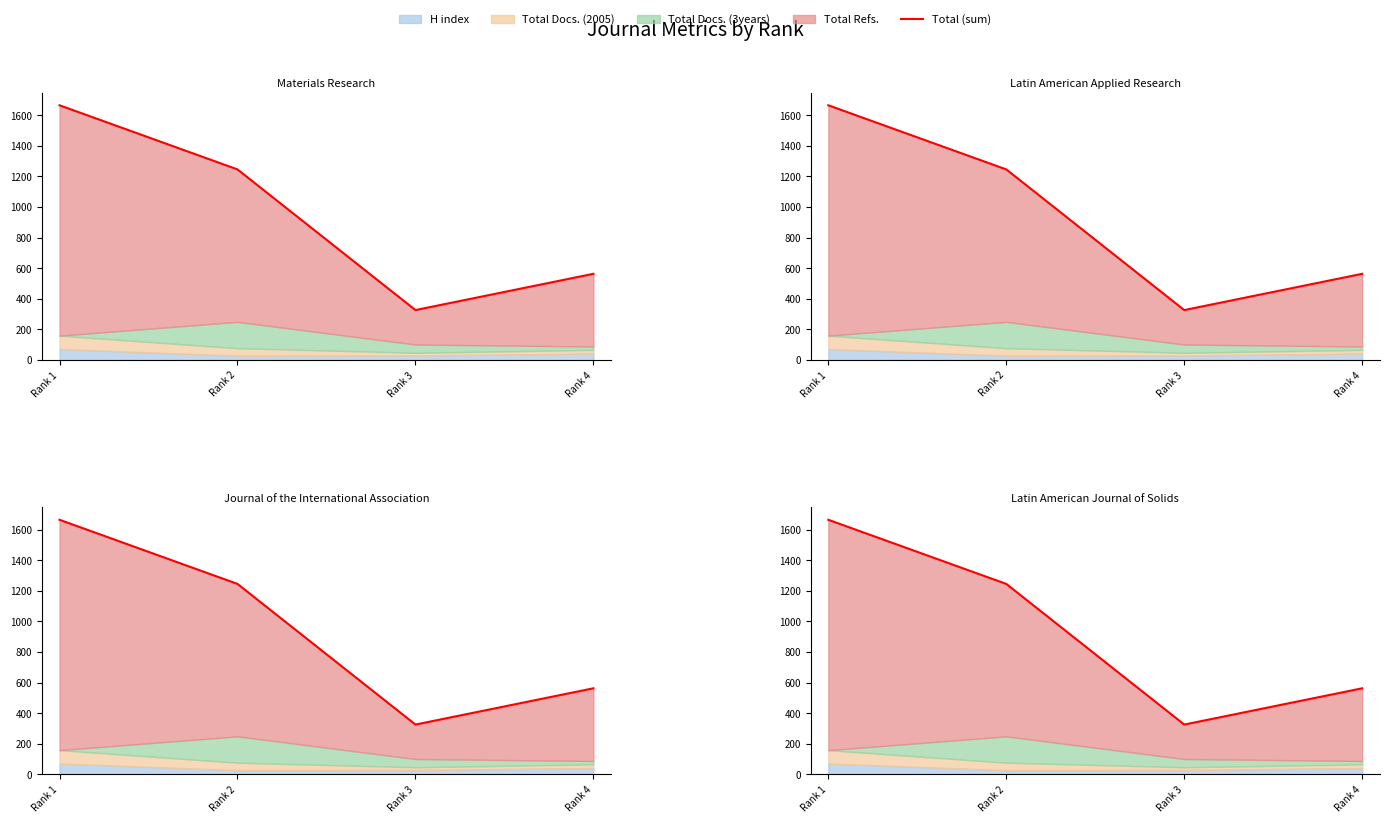

True or false: the data shows 539 at Rank 3.

False